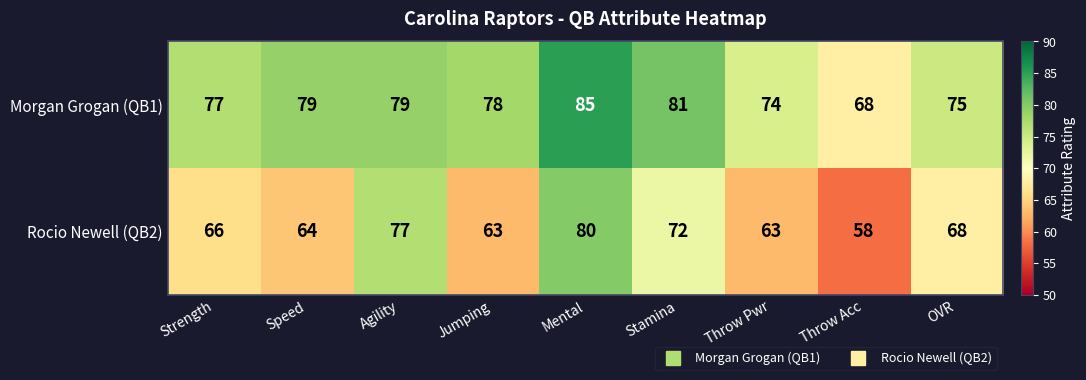

How many values in the Rocio Newell (QB2) series are below 66?

4